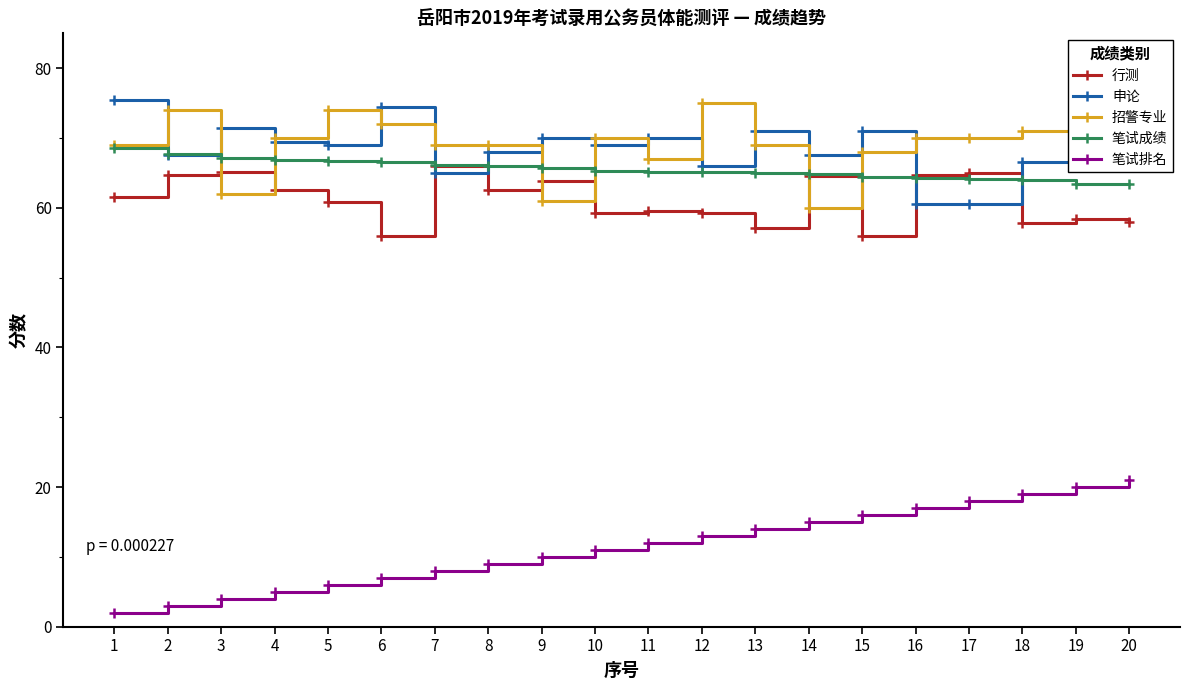

Does the chart display data point markers on the line(s)?

Yes